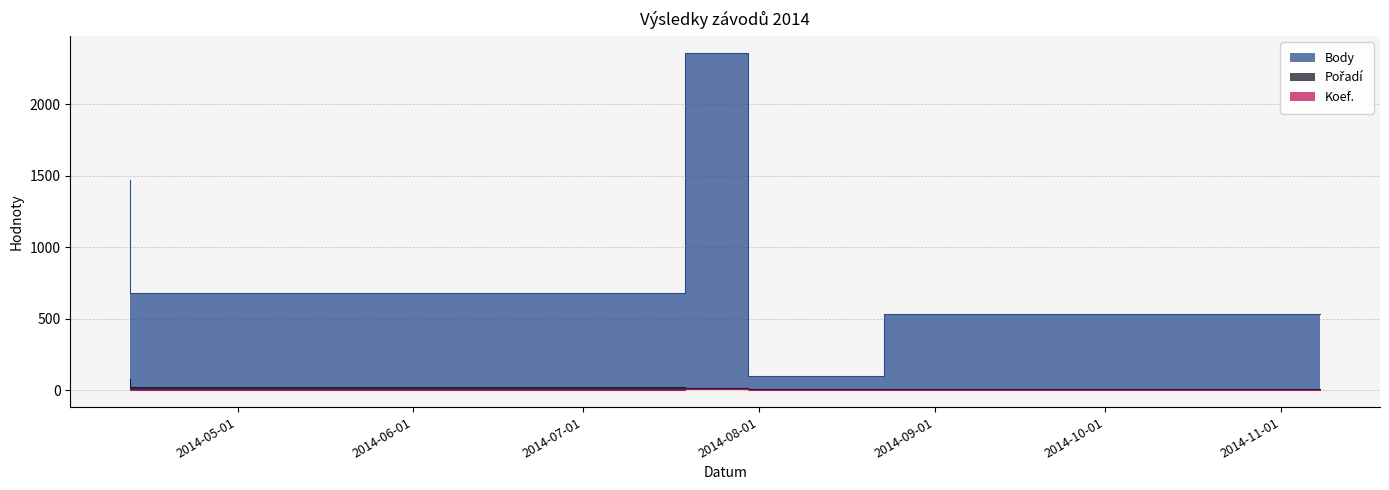

Count the number of categories in the chart.

5